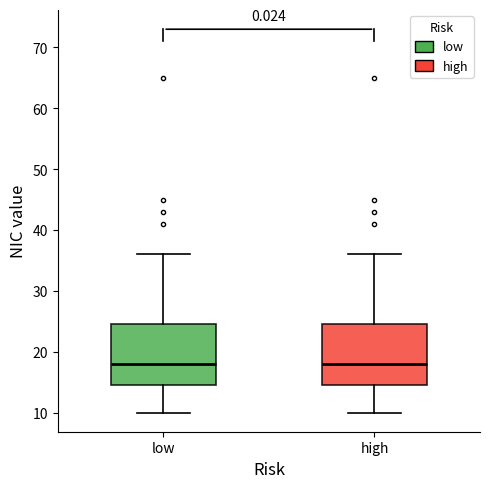

Where does the upper whisker of the box for low end on the y-axis? The values are not printed on the chart, so give them approximately, as read against the axis.

36